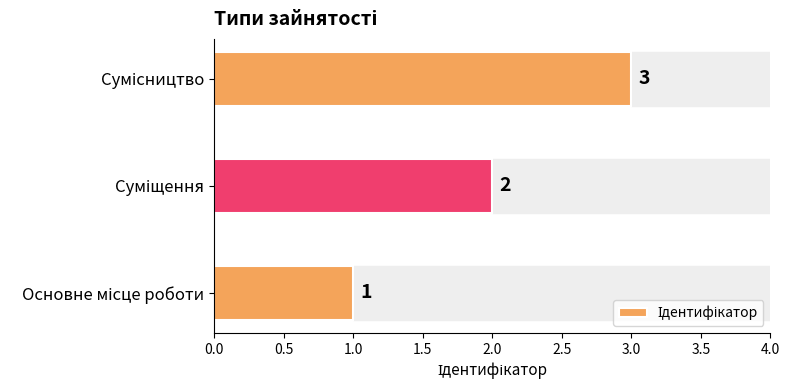

What is the maximum value shown in the chart?

3